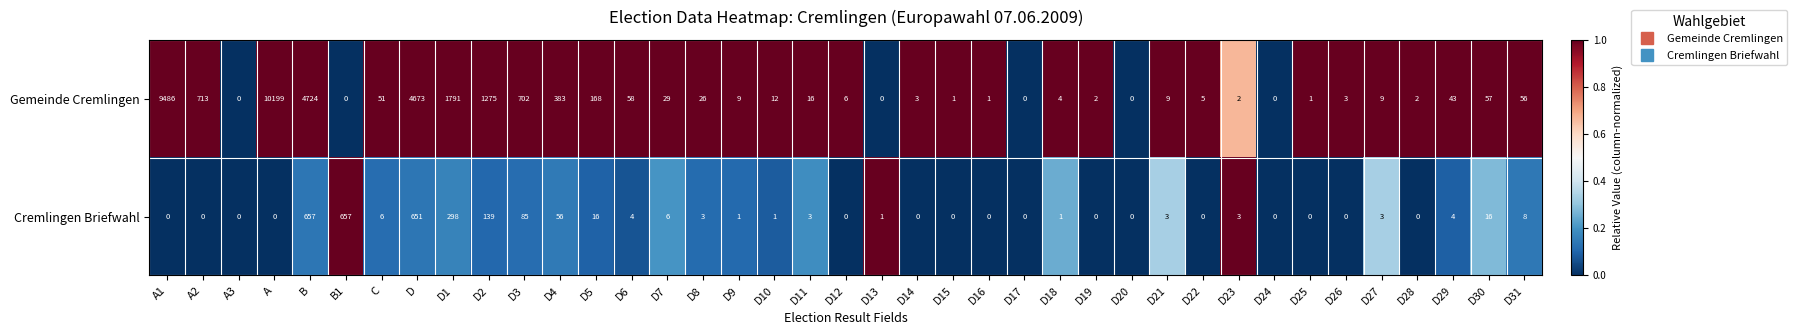

Between B and D21, which series saw the biggest shift?

Gemeinde Cremlingen